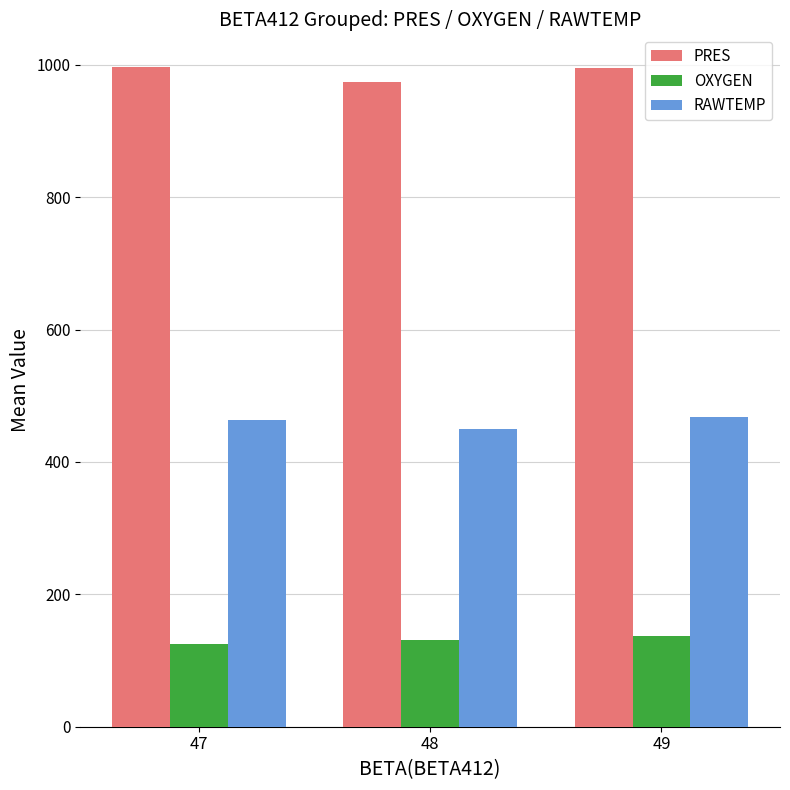

What is the smallest value displayed?

124.6